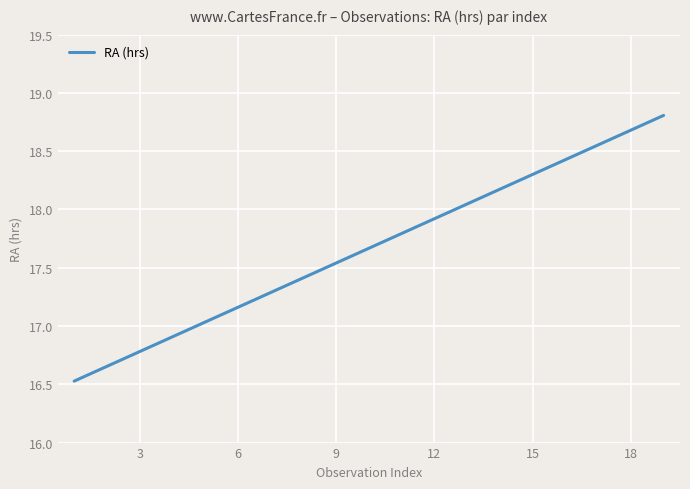

What is the greatest value displayed?

18.8